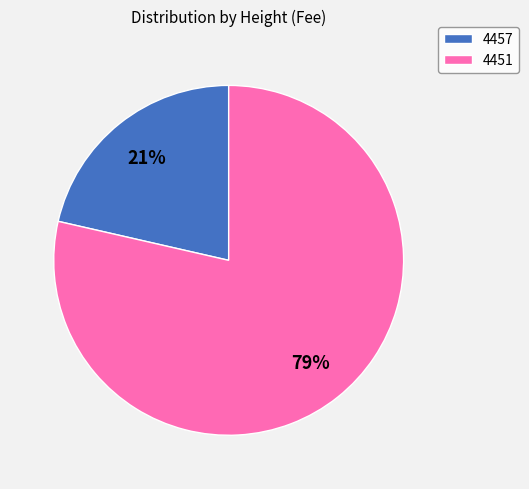

Does 4457 represent more than half of the total?

No